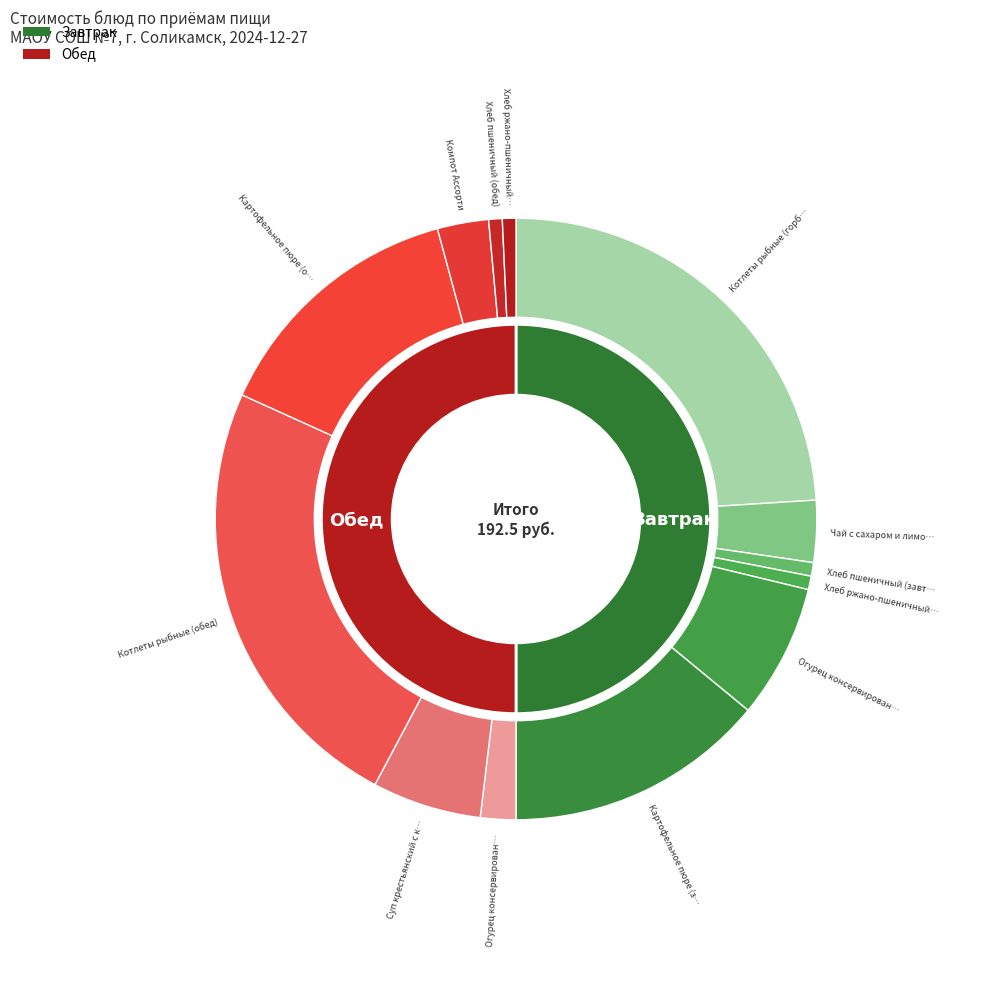

Which slice is the largest?

Котлеты рыбные (горбуша)